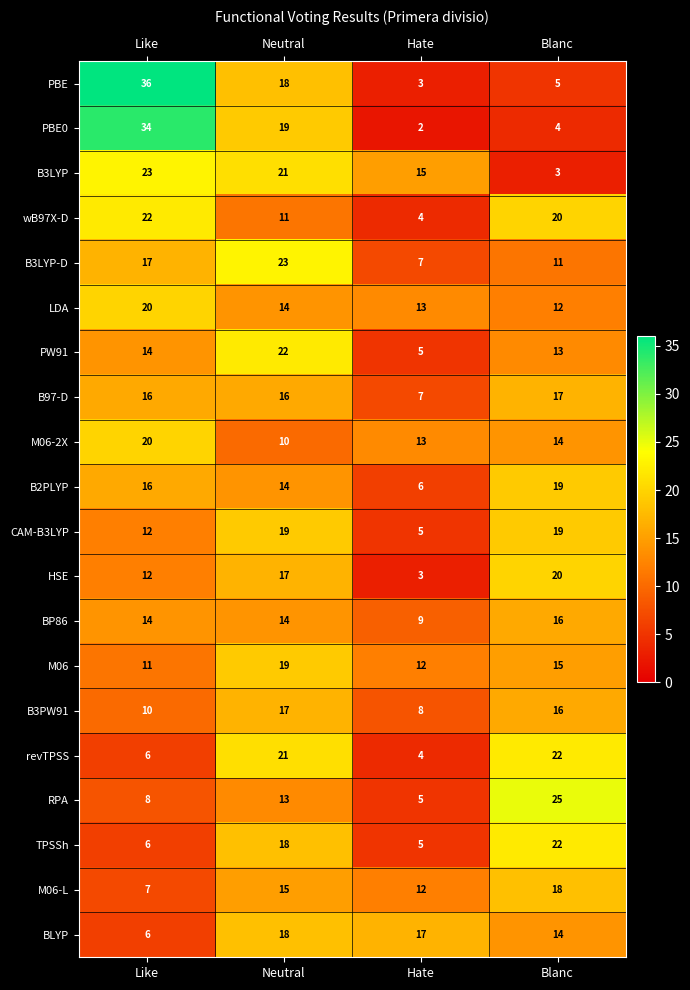

At how many categories does at least one series exceed 3?

4